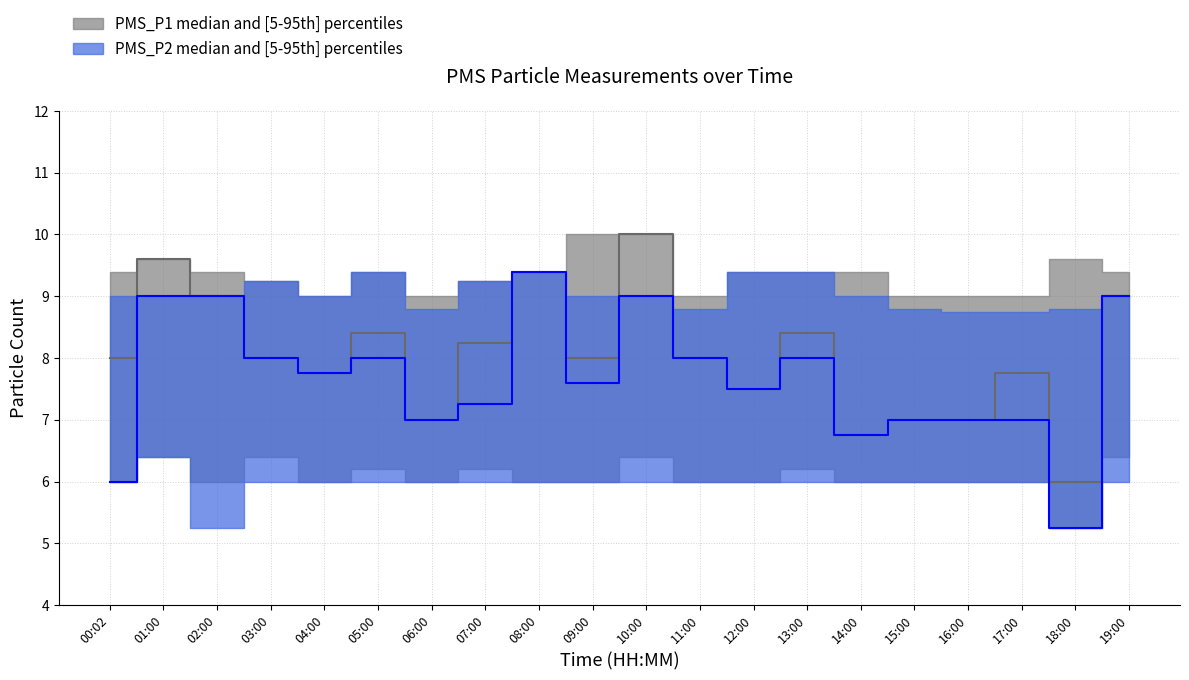

True or false: PMS_P2_lower and PMS_P1_lower cross at least once.

False